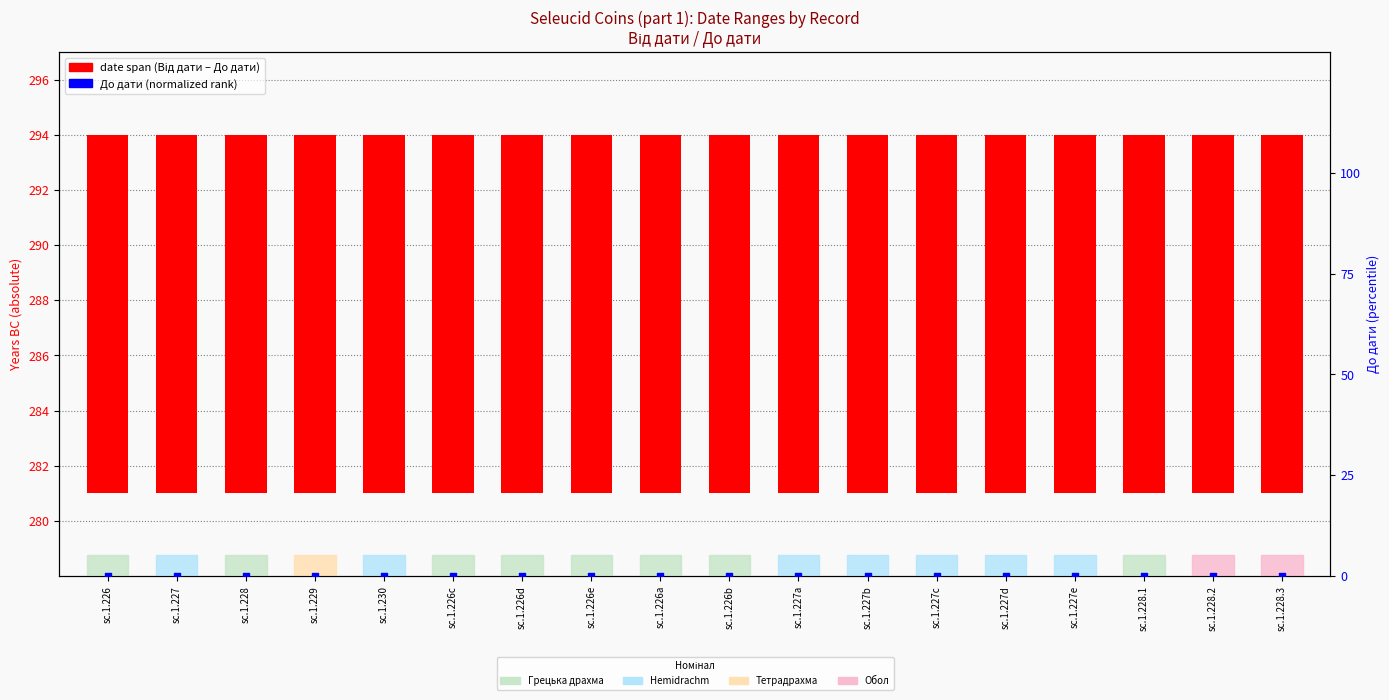

At how many categories does at least one series exceed 12?

18